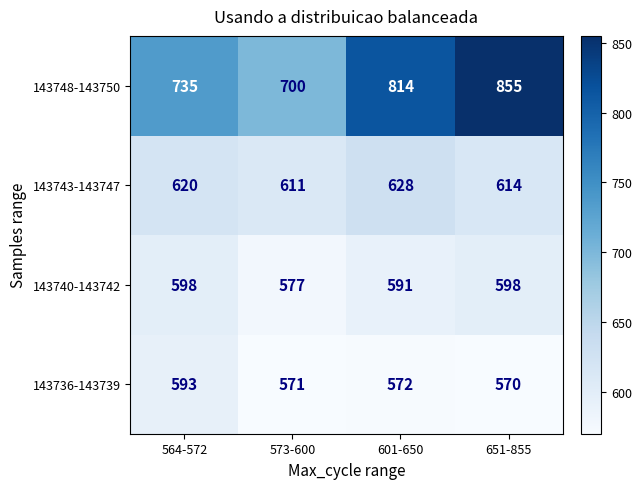

The value of 143743-143747 at 564-572 is 620. True or false?

True